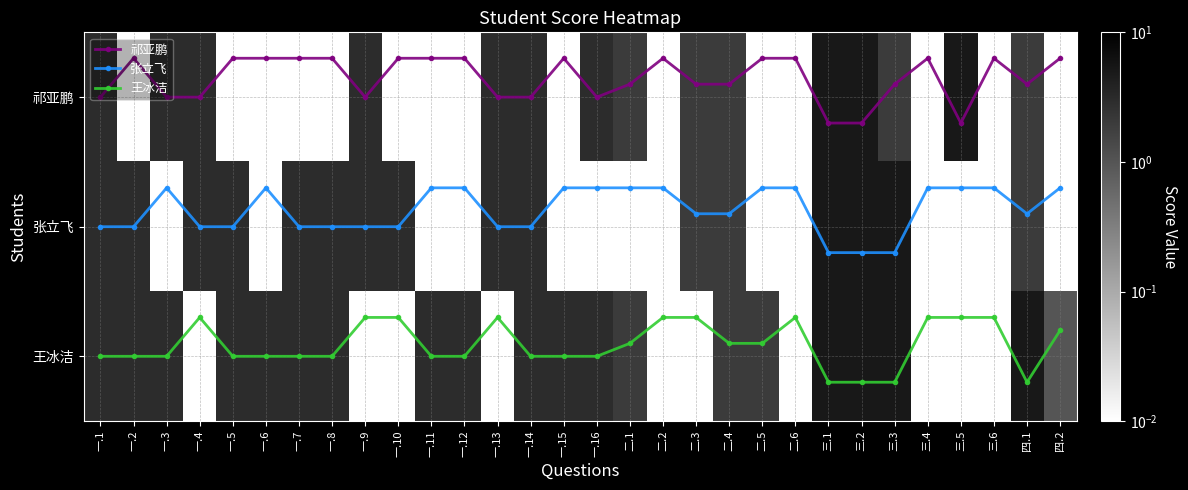

What is the spread (max minus min) of values at 一.1?

3.0